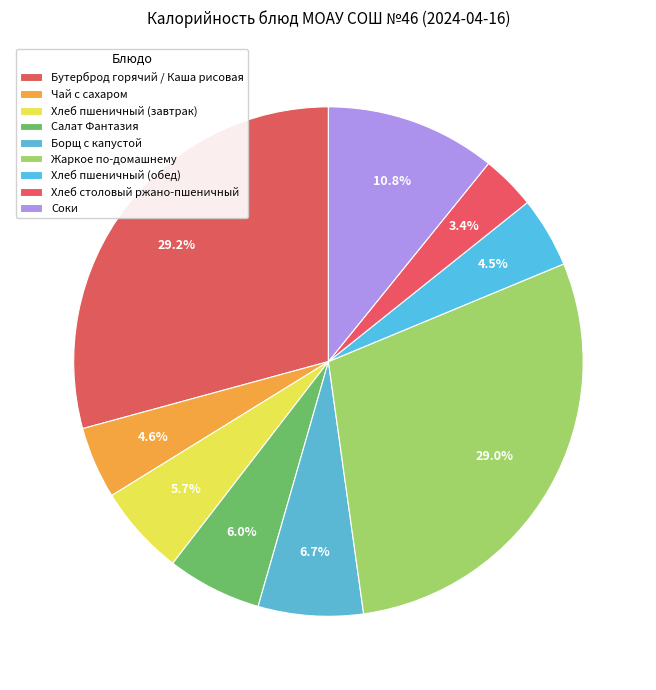

Which slice is the smallest?

Хлеб столовый ржано-пшеничный